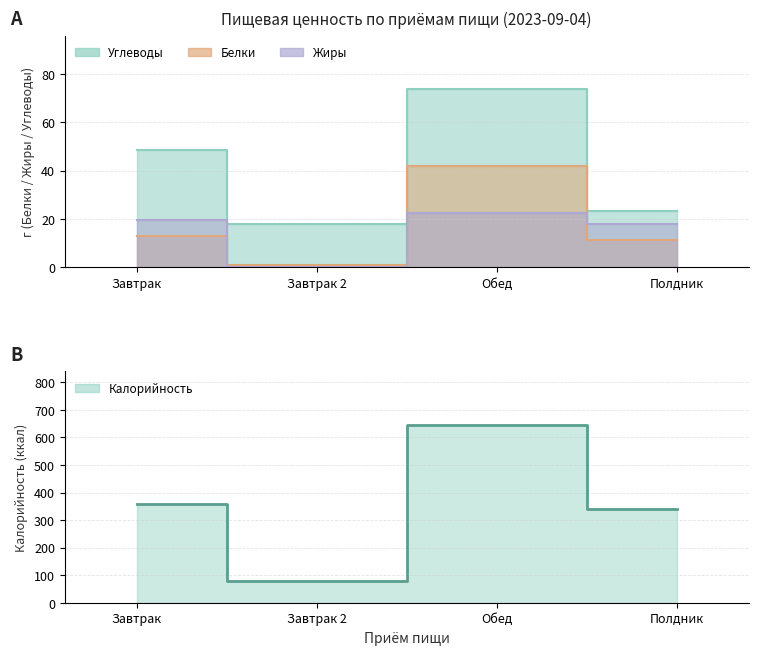

What is the change in value from Завтрак to Обед?

+289.3